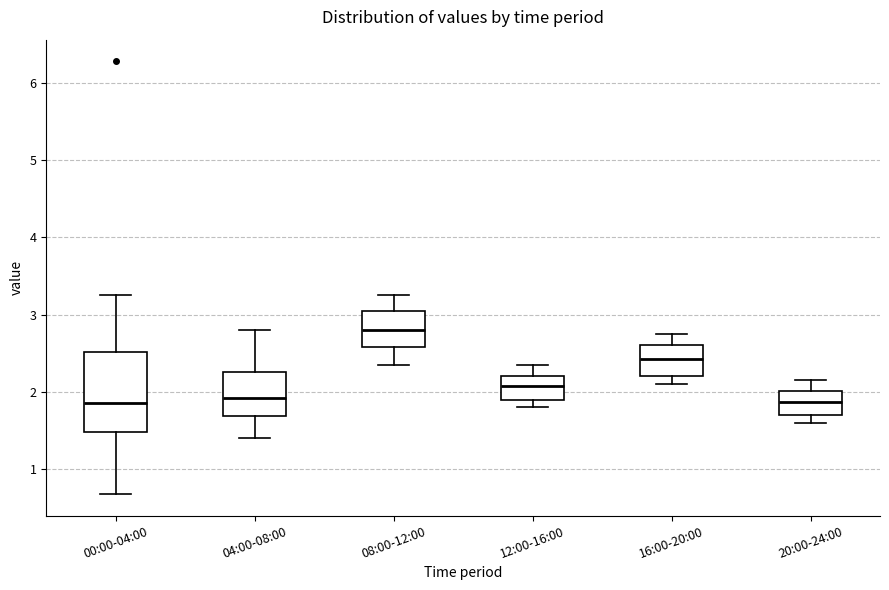

Which box's median line is the highest?

08:00-12:00